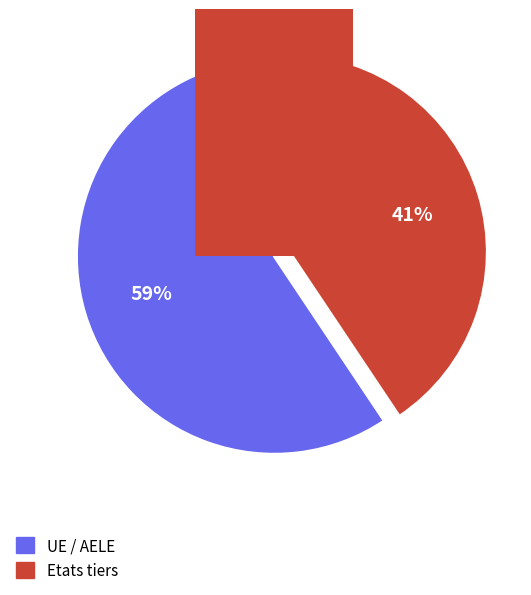

What is the majority slice?

UE / AELE